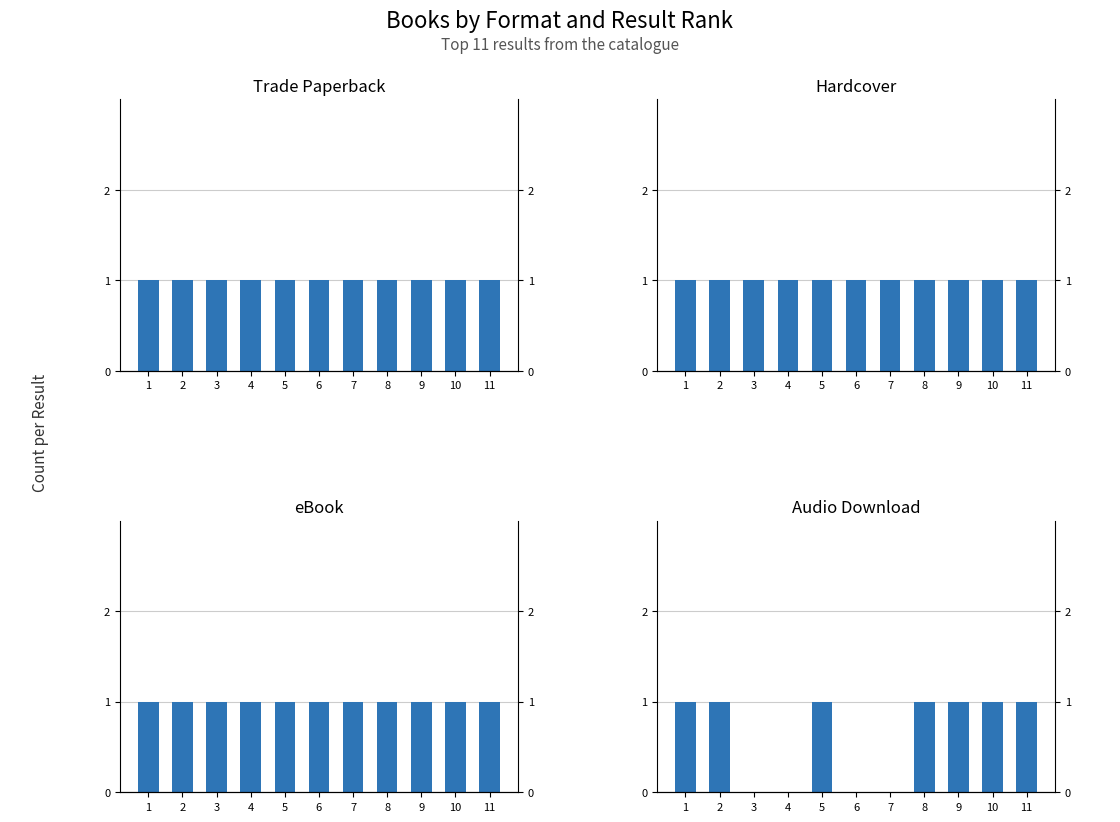

Which series has the widest spread of values?

Audio Download